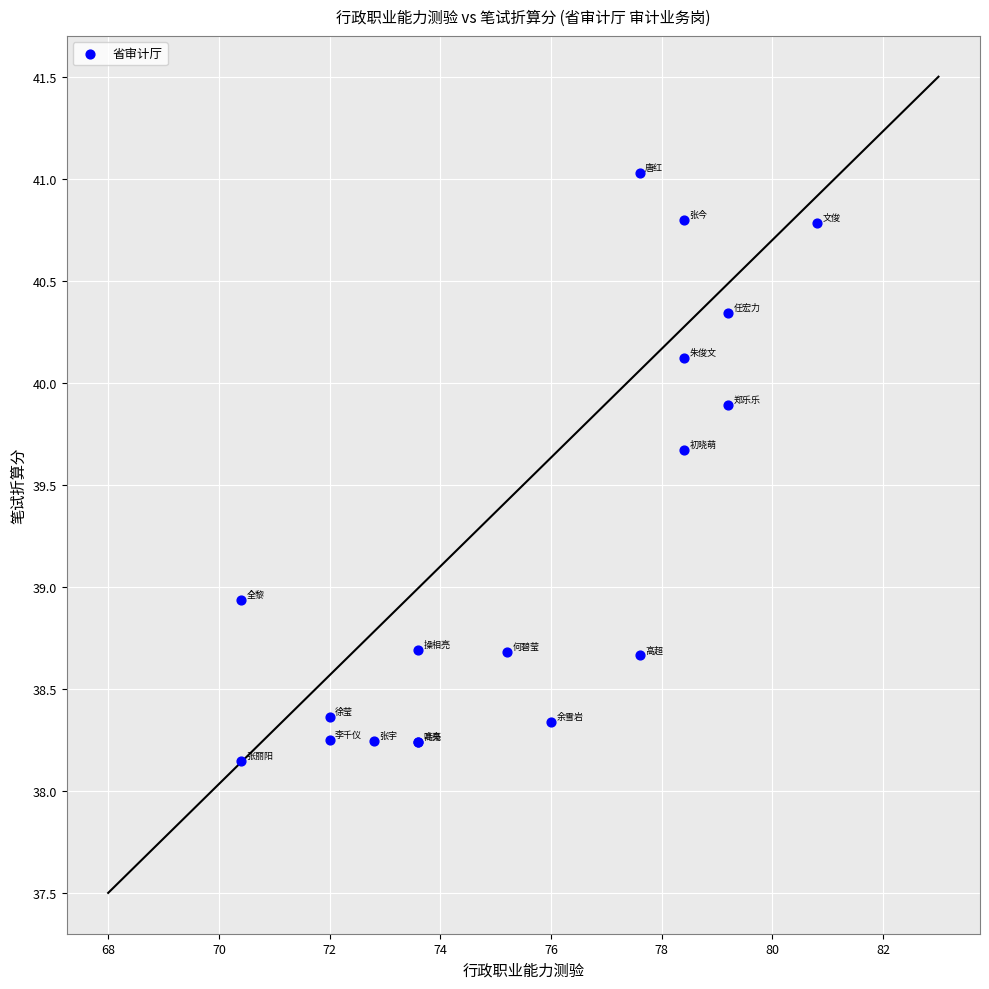

What Y value in the scatter plot is closest to 39?

38.9